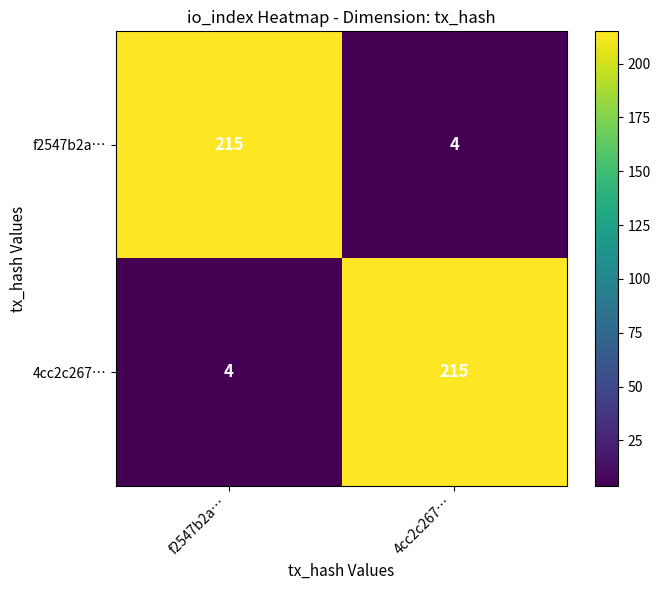

Reading right to left, transcribe all the data shown in this chart.

f2547b2a…: 4cc2c267…=4	f2547b2a…=215
4cc2c267…: 4cc2c267…=215	f2547b2a…=4